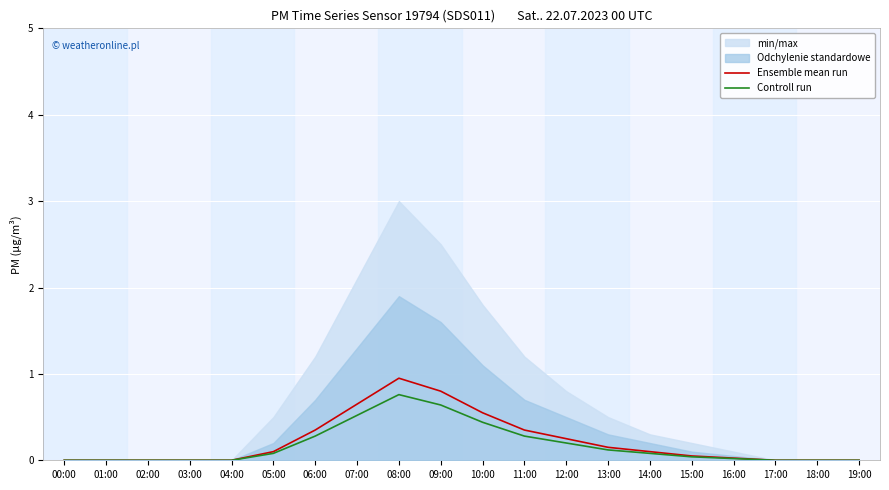

Reading left to right, list all the values displayed in this chart.

Ensemble mean run: 0.0	0.0	0.0	0.0	0.0	0.1	0.3	0.7	0.9	0.8	0.6	0.3	0.2	0.1	0.1	0.1	0.0	0.0	0.0	0.0
Controll run: 0.0	0.0	0.0	0.0	0.0	0.1	0.3	0.5	0.8	0.6	0.4	0.3	0.2	0.1	0.1	0.0	0.0	0.0	0.0	0.0